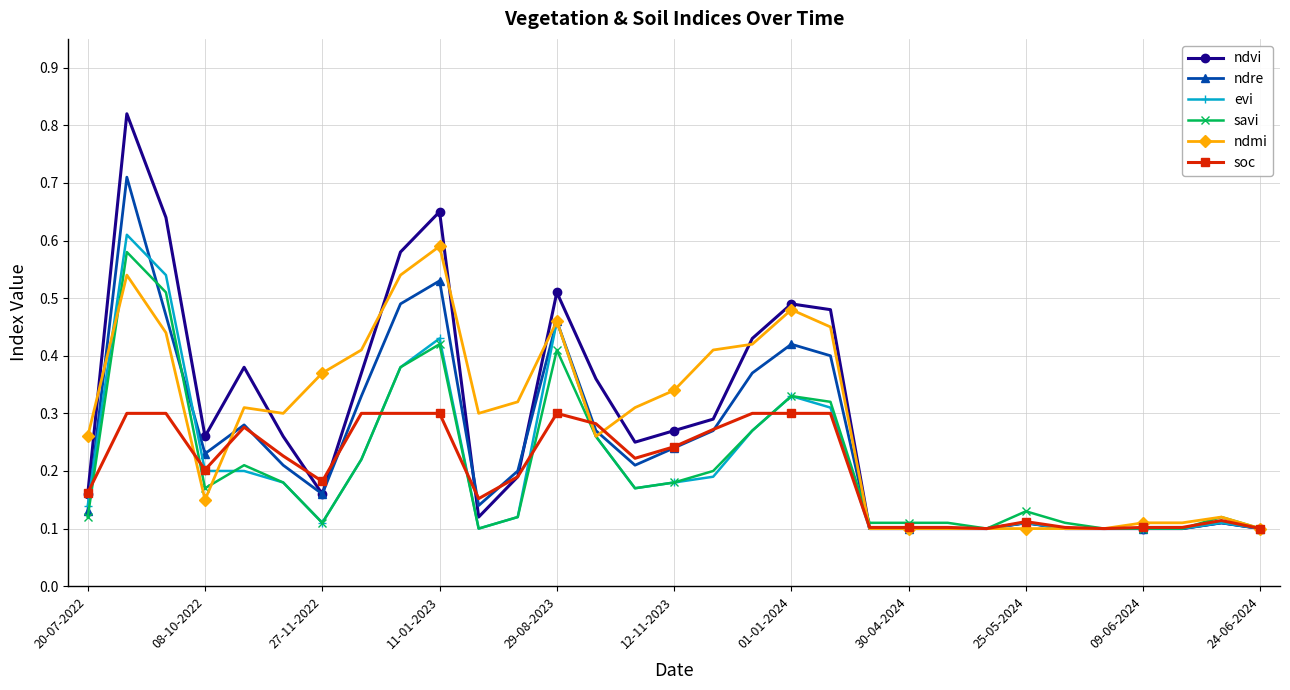

Which series has the largest range (max minus min)?

ndvi